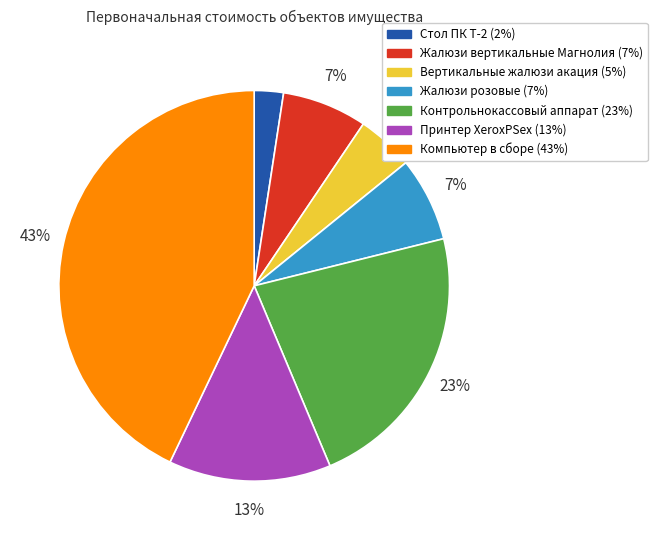

Does any single category account for the majority?

No